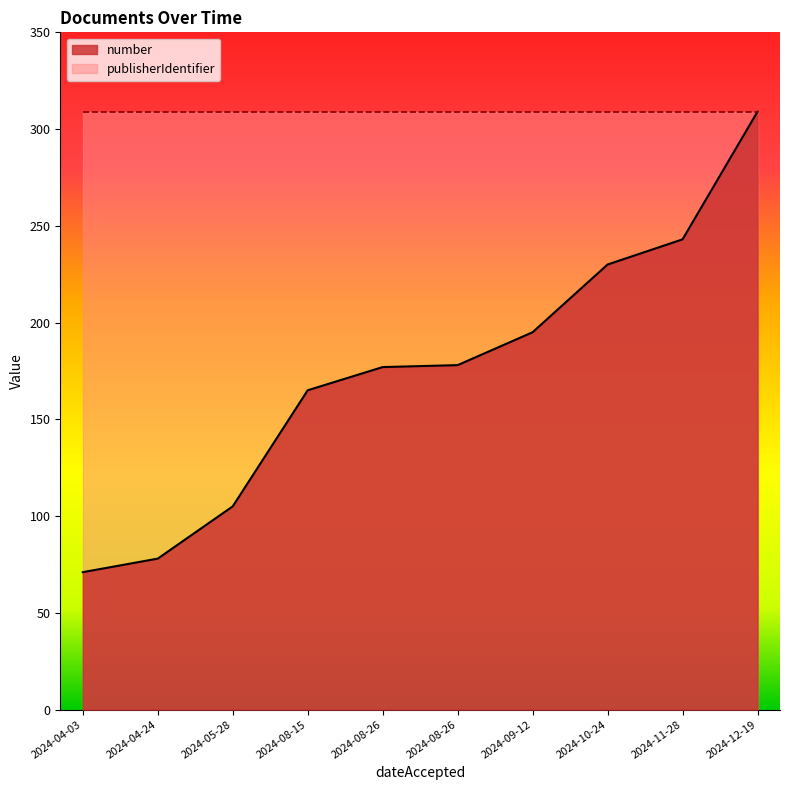

What is the sum of all values?

1751